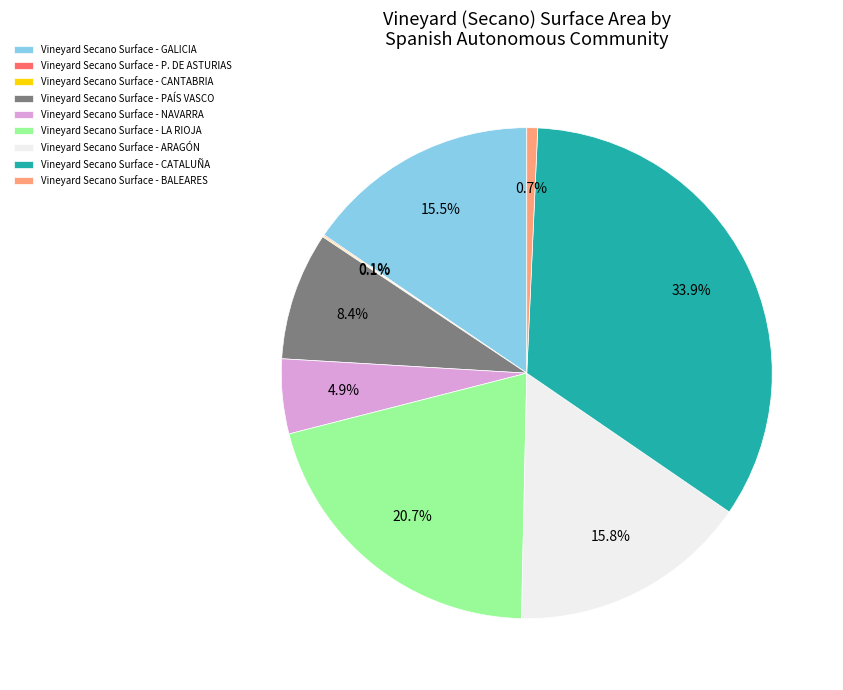

Is there a majority slice in this chart?

No